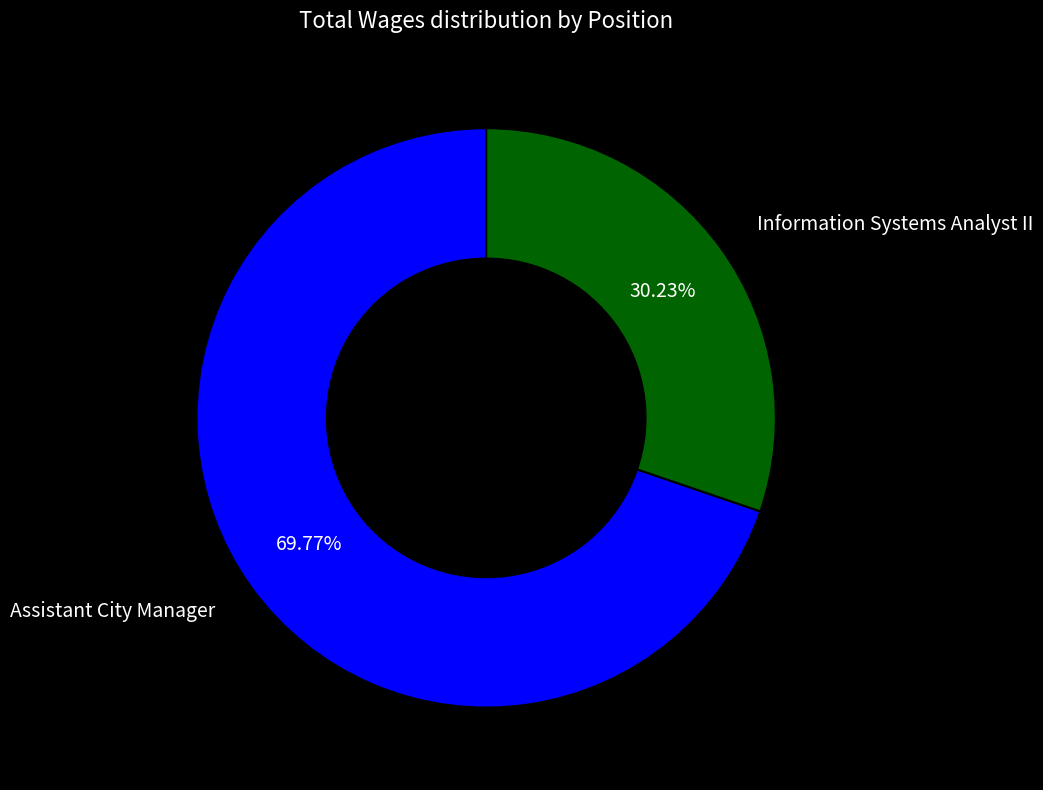

Which category accounts for the majority?

Assistant City Manager